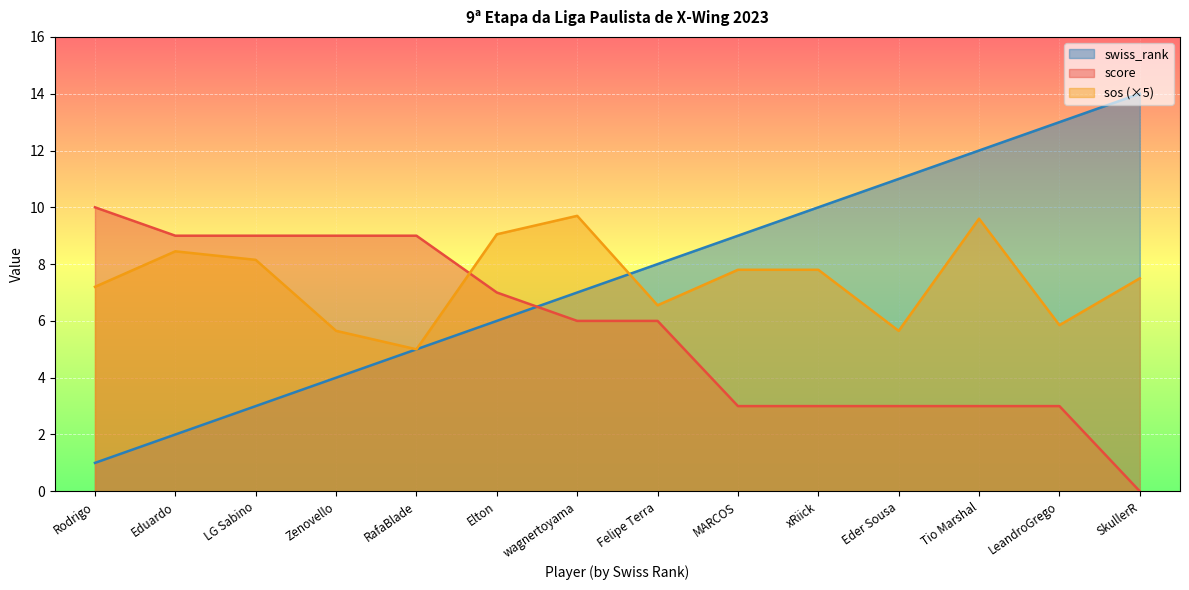

At how many categories does at least one series exceed 3?

14